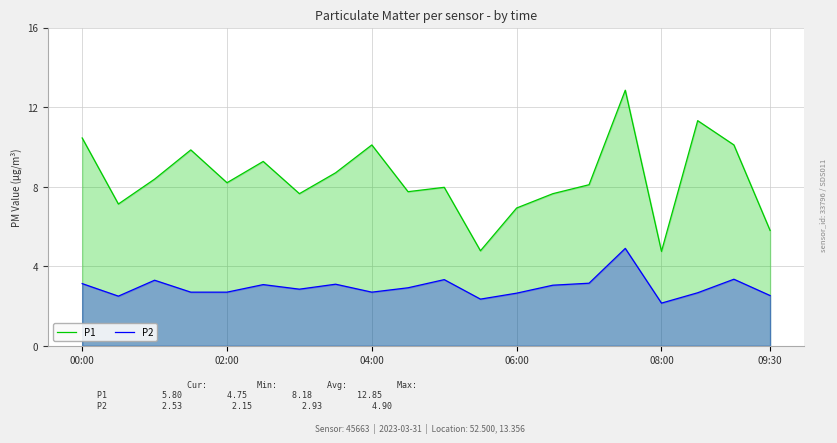

In P2, how many points are lower than both neighbors (excluding endpoints)?

5